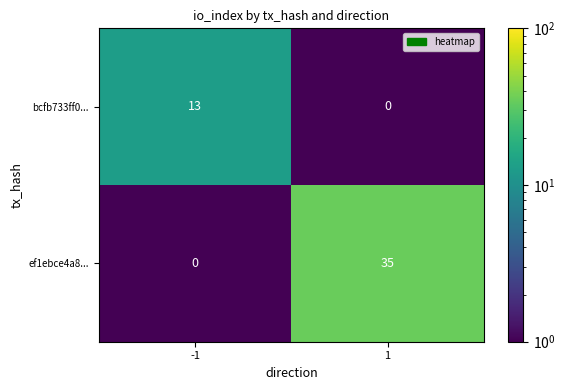

Which series has the largest range (max minus min)?

ef1ebce4a8...